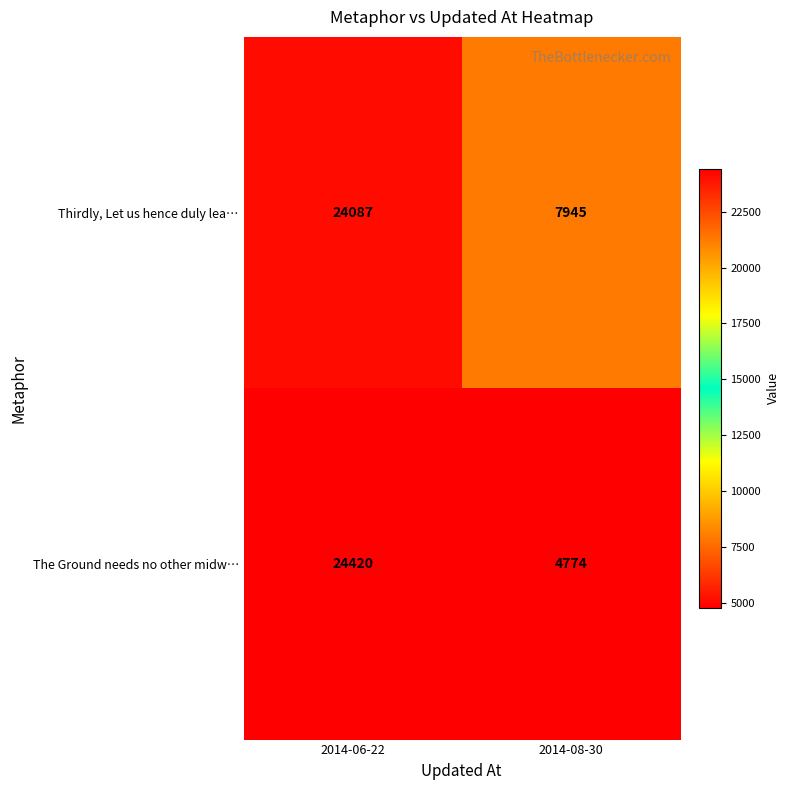

What is the sum of the Thirdly, Let us hence duly lea… values at 2014-08-30 and 2014-06-22?

32032